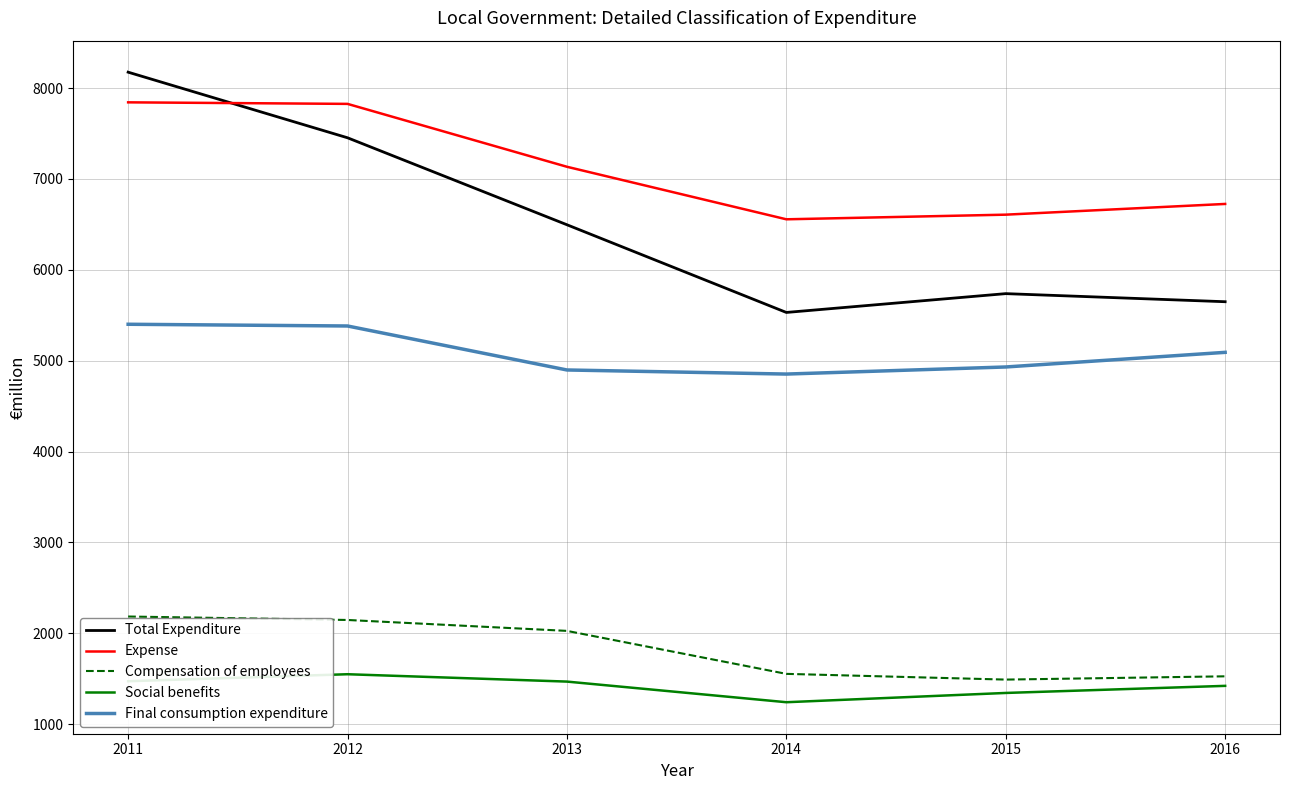

True or false: Final consumption expenditure and Total Expenditure intersect in this chart.

False